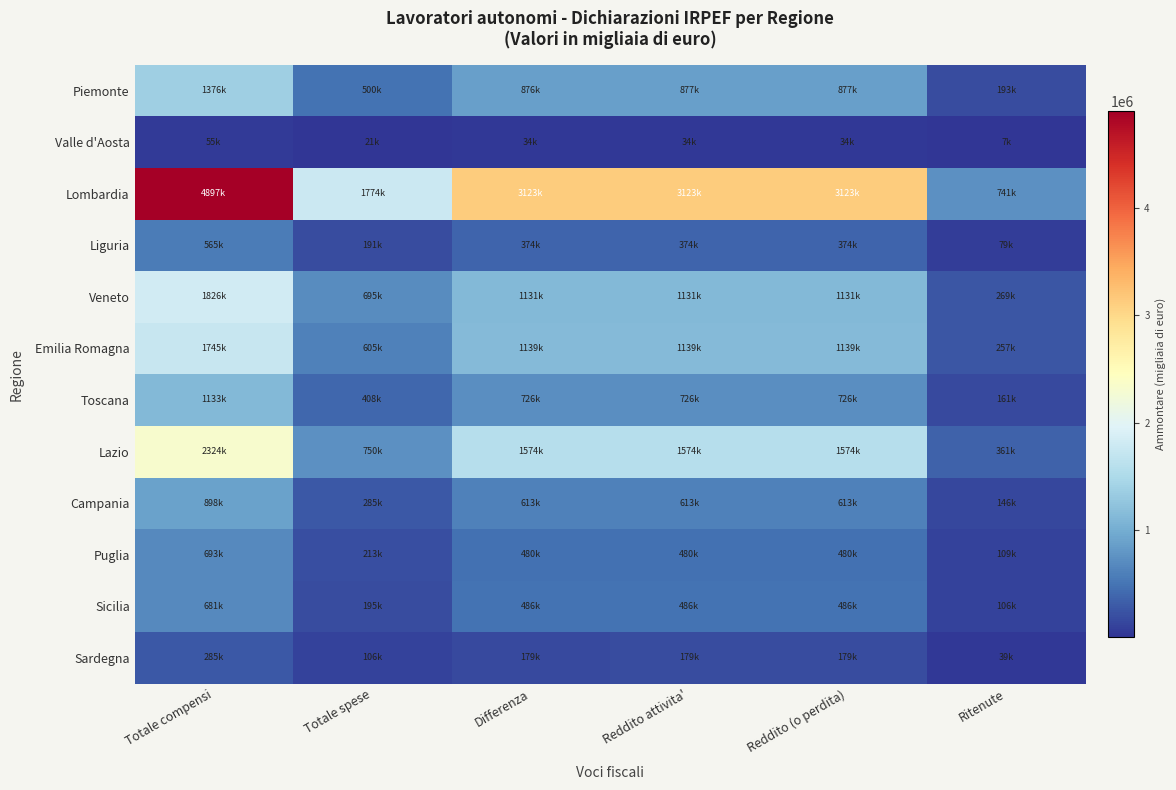

What is the total value across all series at Totale spese?

5742372